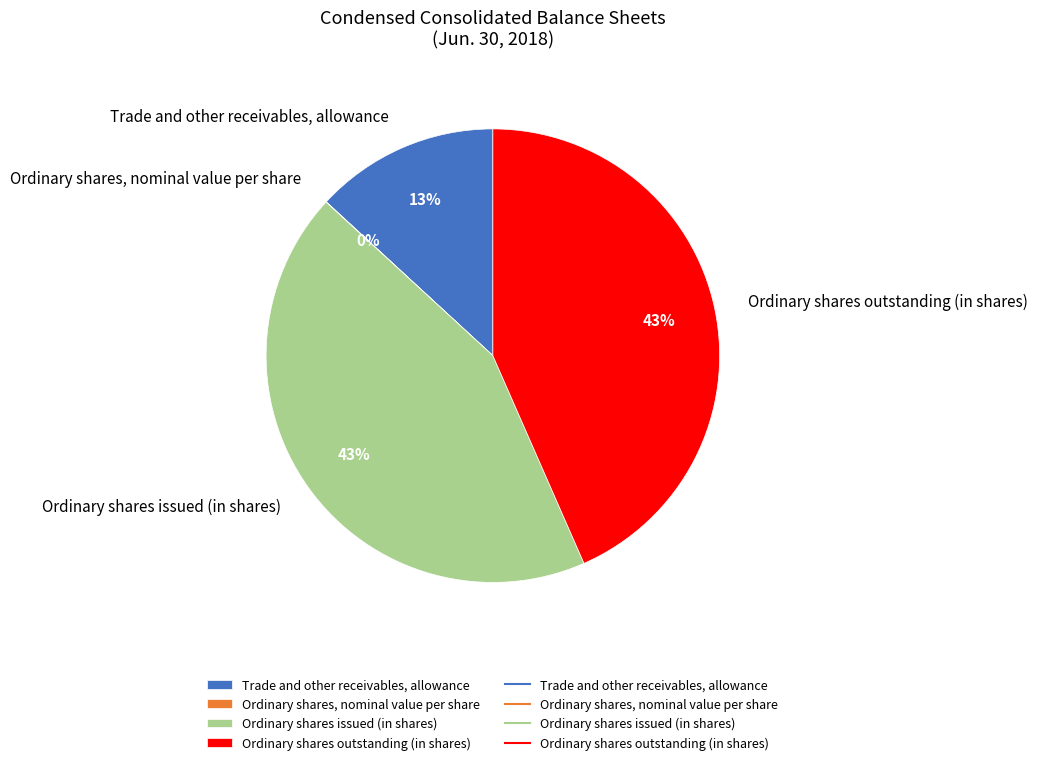

To the nearest percent, what percentage of the pie is Ordinary shares issued (in shares)?

43%